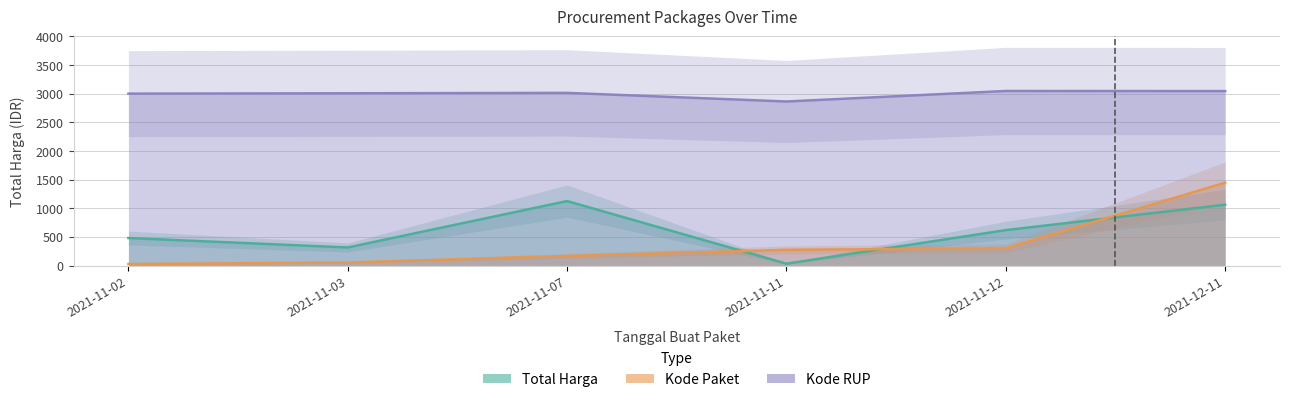

What is the label of the 5th point from the right?

2021-11-03